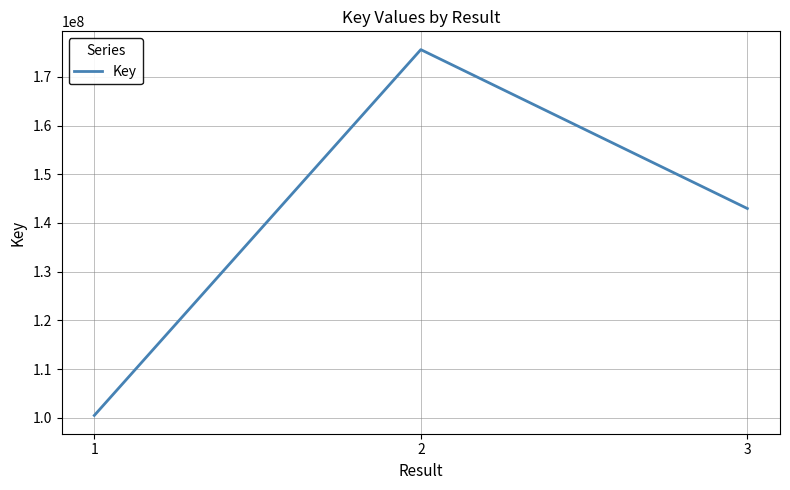

List the labels in order of value, largest first.

2, 3, 1